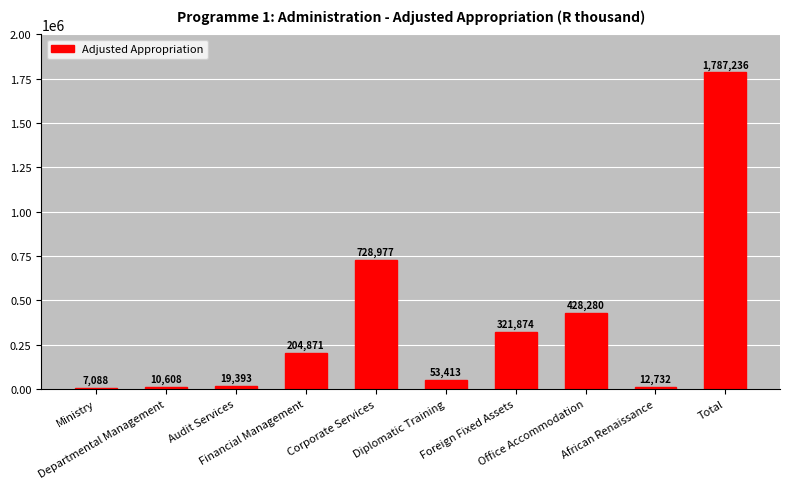

The value at Financial Management is 63752. True or false?

False